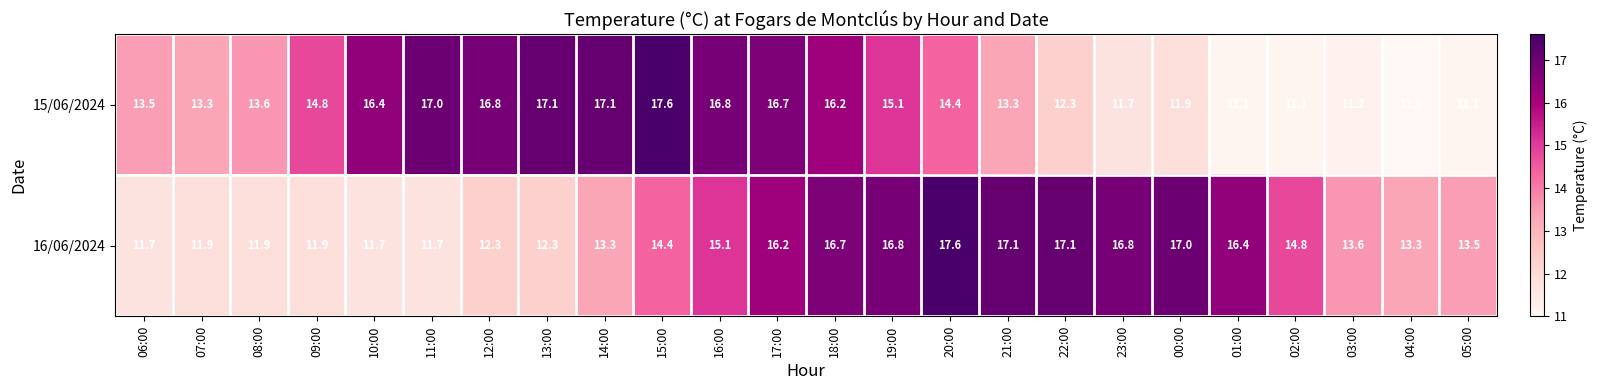

Count the number of categories in the chart.

24